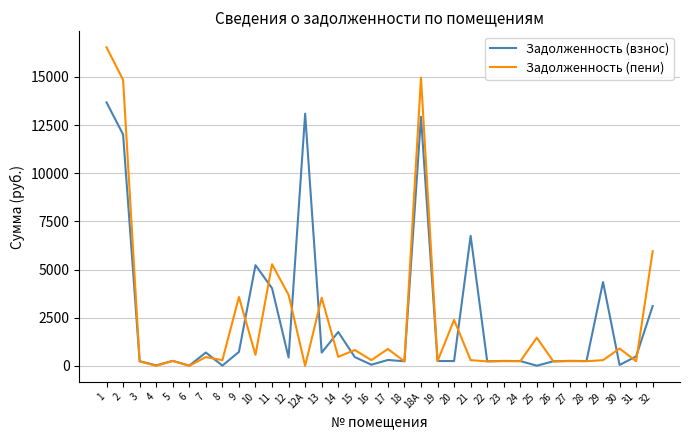

List the series in order of their peak value, lowest first.

Задолженность (взнос), Задолженность (пени)